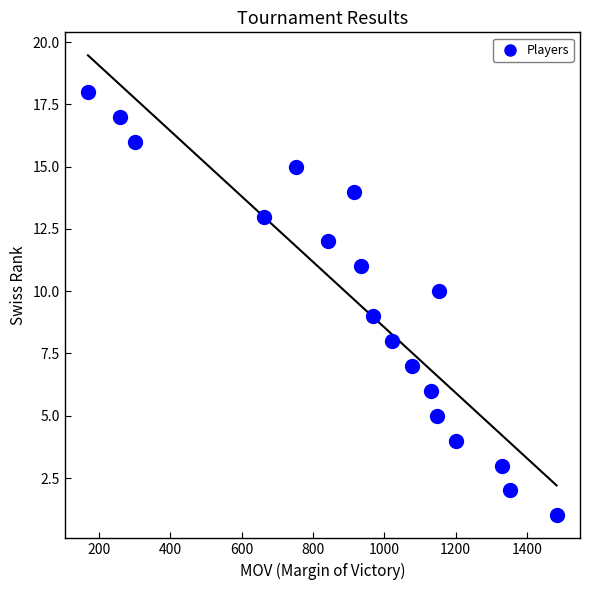

What is the range of X values (max minus min)?

1314